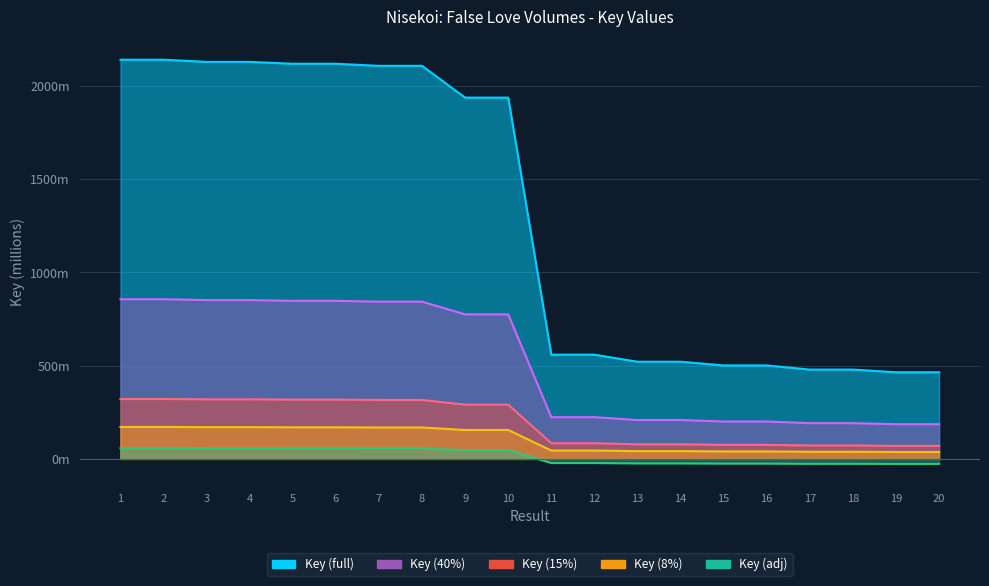

How many points are lower than both their immediate neighbors (excluding endpoints)?

1